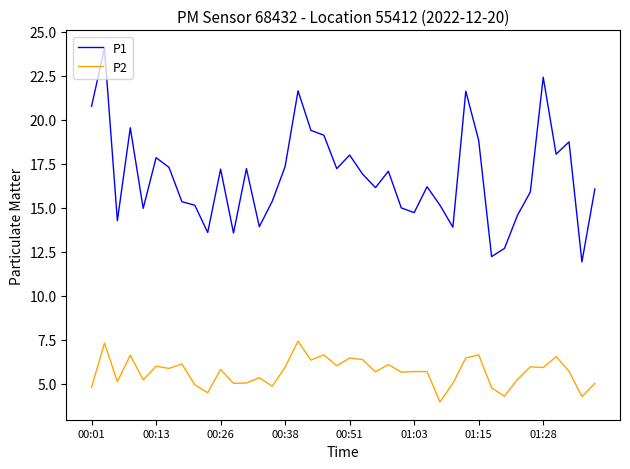

Which series has the largest total across all categories?

P1